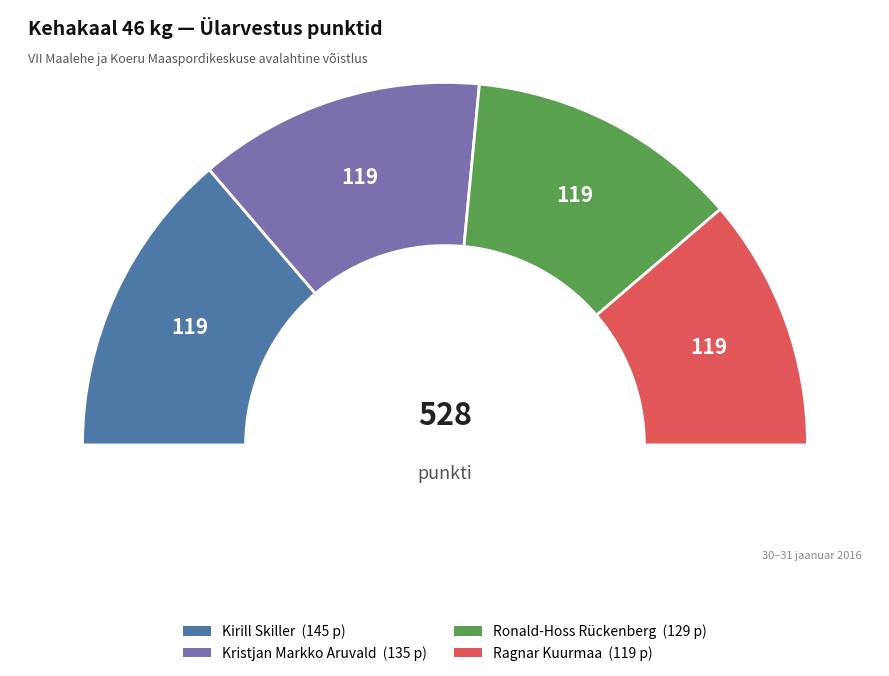

To the nearest percent, what is the average slice percentage?

25%